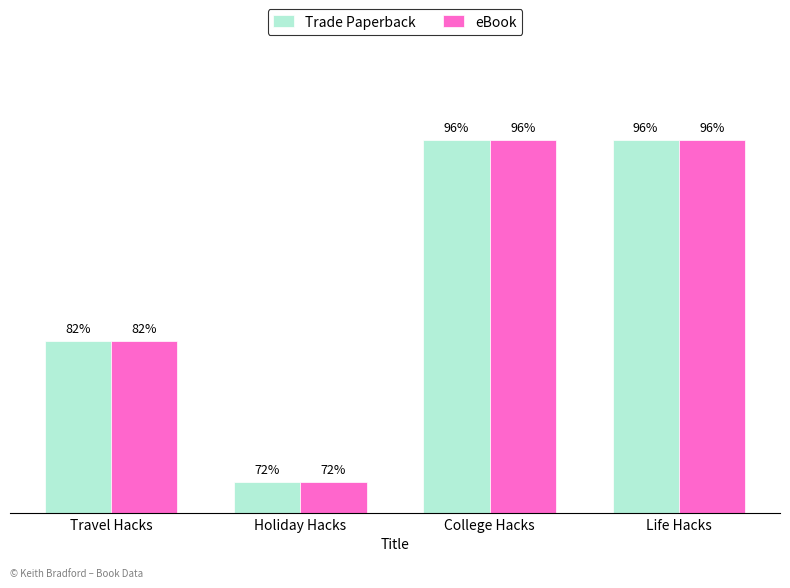

List the series in order of their peak value, lowest first.

Trade Paperback, eBook